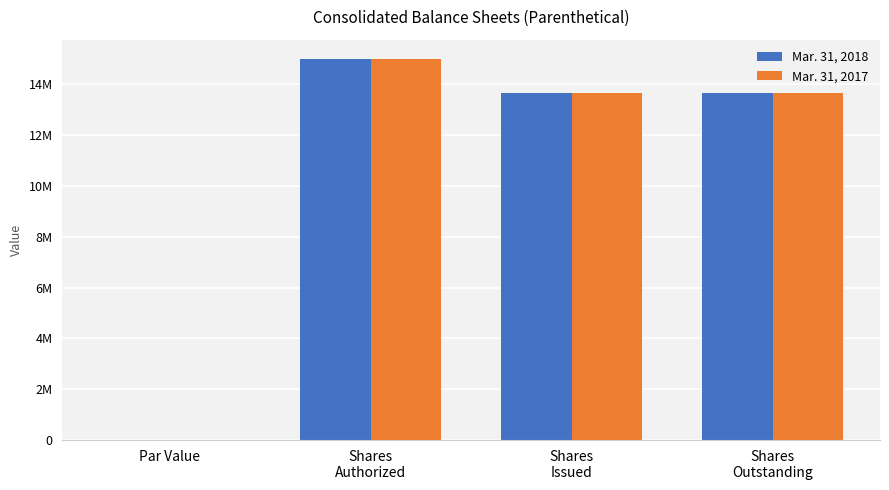

Does the chart contain stacked bars?

No